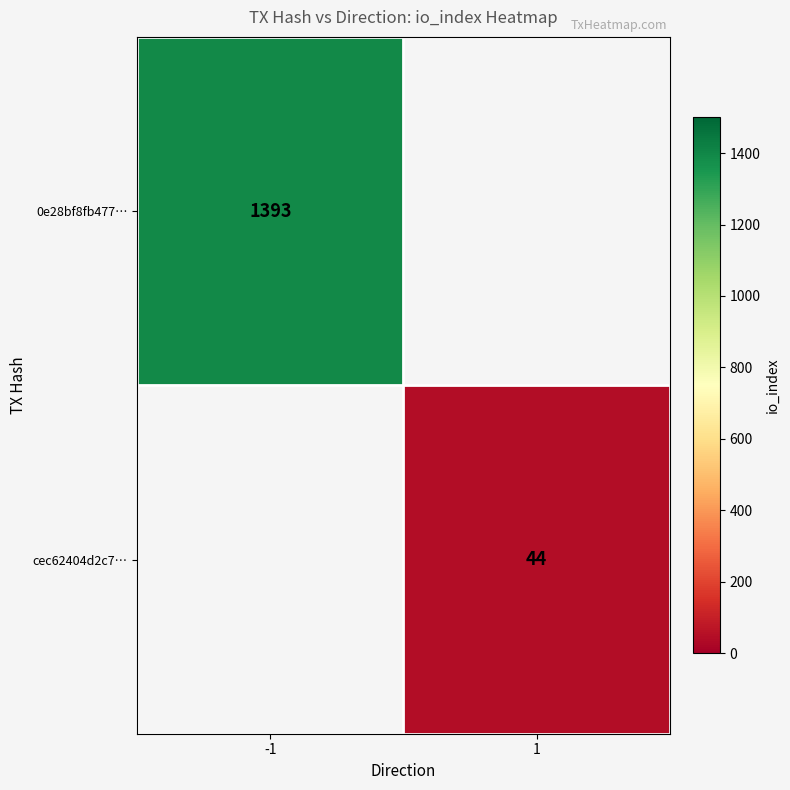

Which has a higher value, 1 or -1?

-1